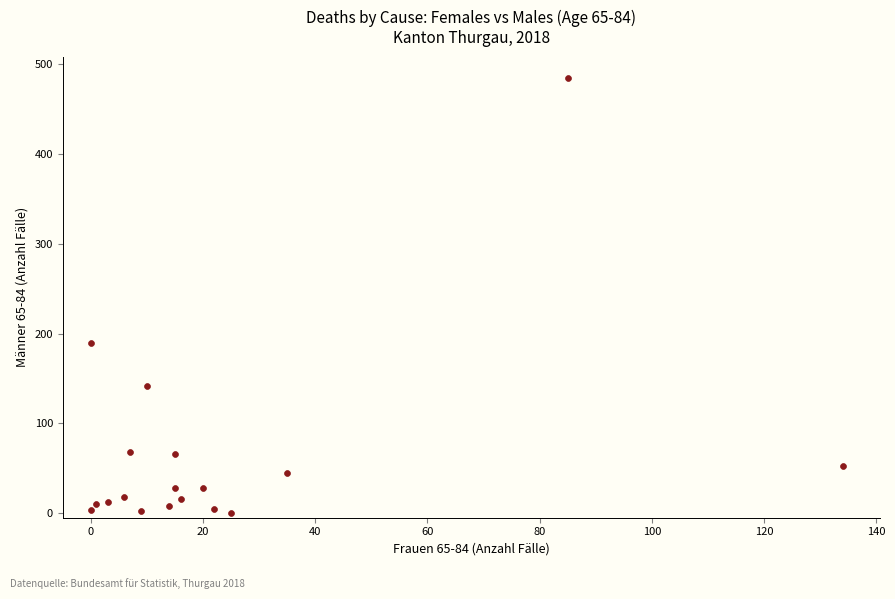

What Y value in the scatter plot is closest to 242?

190